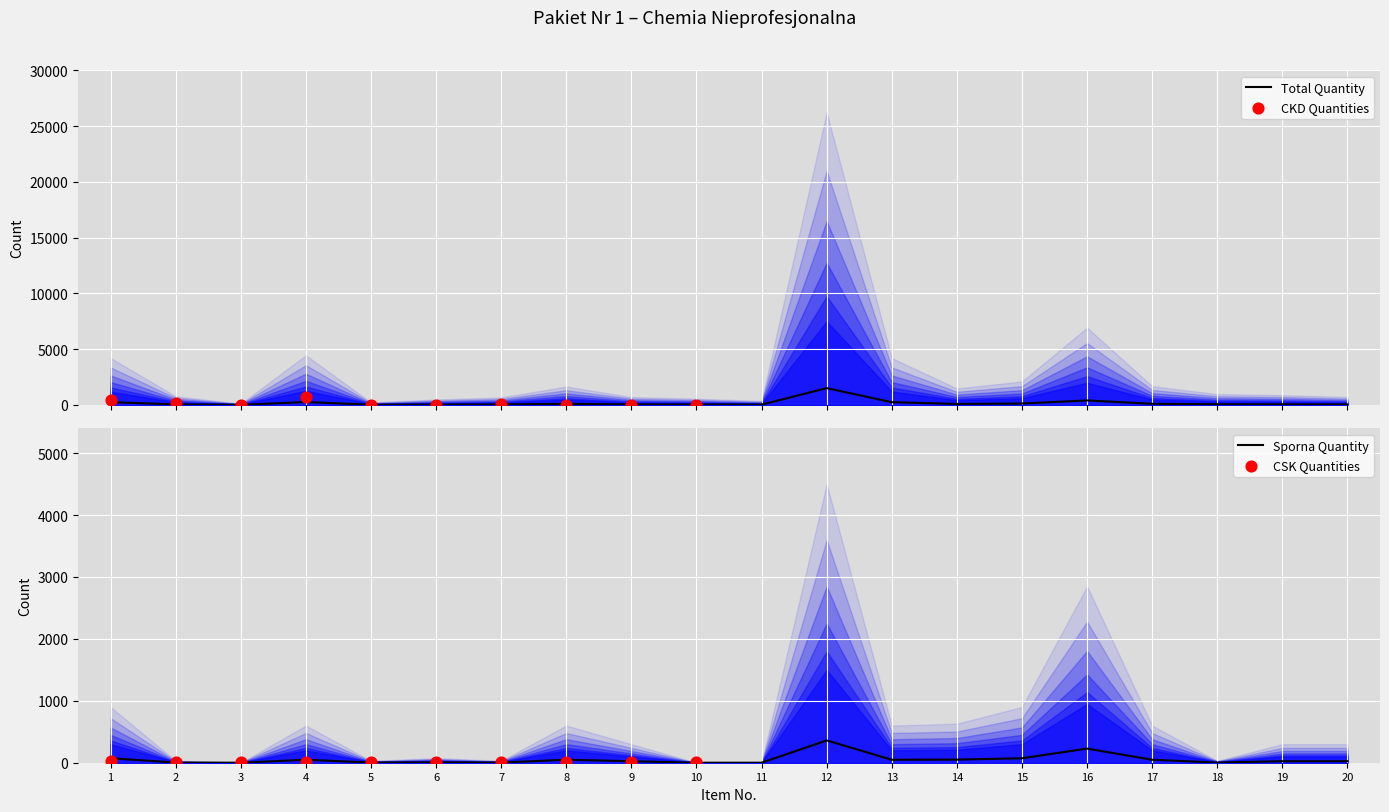

Which series reaches the maximum Y coordinate?

Ilość